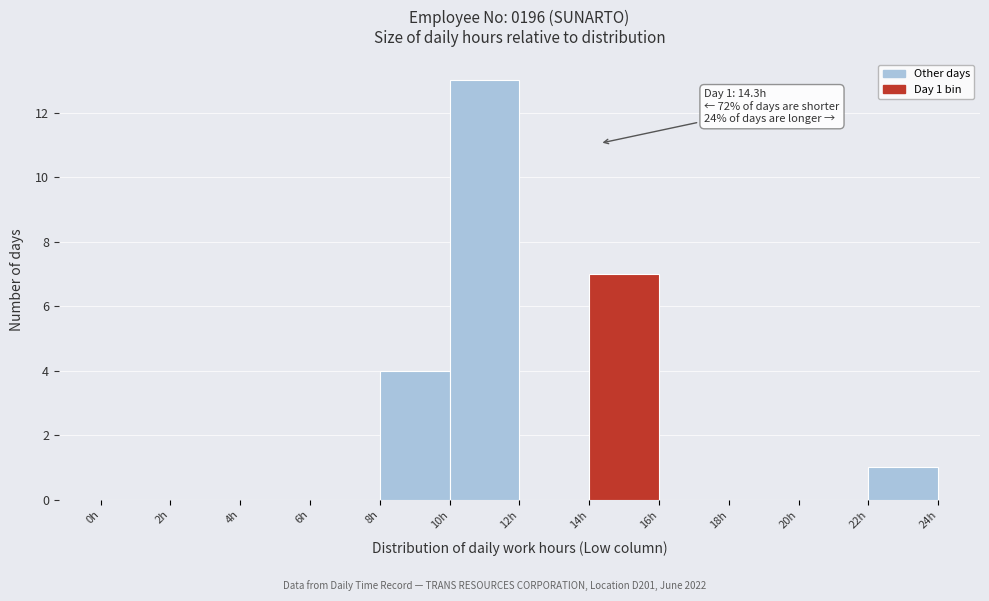

Which range on the x-axis has the tallest bar?

10 to 12